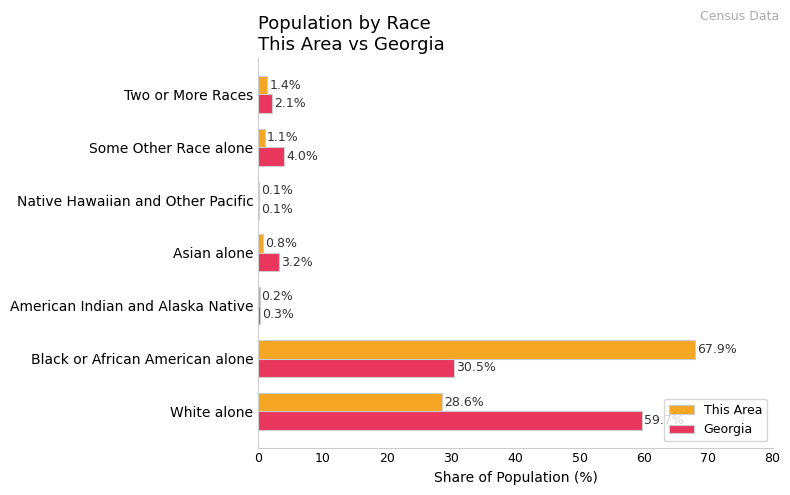

What is the maximum value for This Area?

67.9